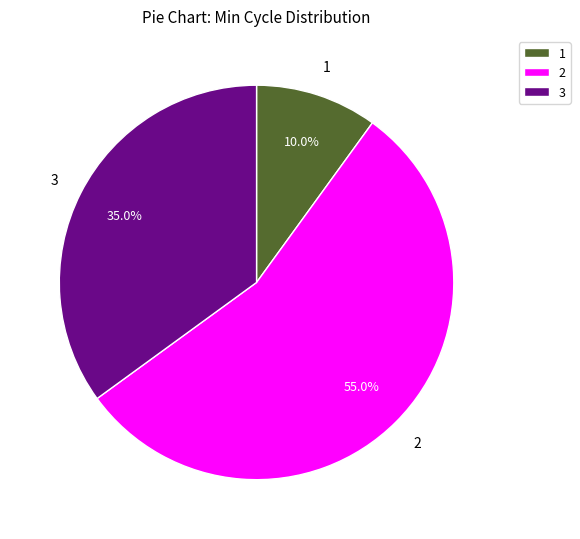

Rank the categories by value from lowest to highest.

1, 3, 2